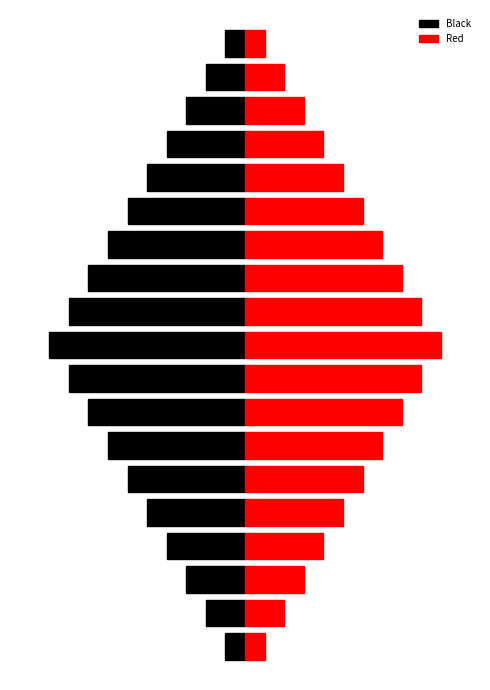

Reading left to right, transcribe all the data shown in this chart.

Black: -1	-2	-3	-4	-5	-6	-7	-8	-9	-10	-9	-8	-7	-6	-5	-4	-3	-2	-1
Red: 1	2	3	4	5	6	7	8	9	10	9	8	7	6	5	4	3	2	1